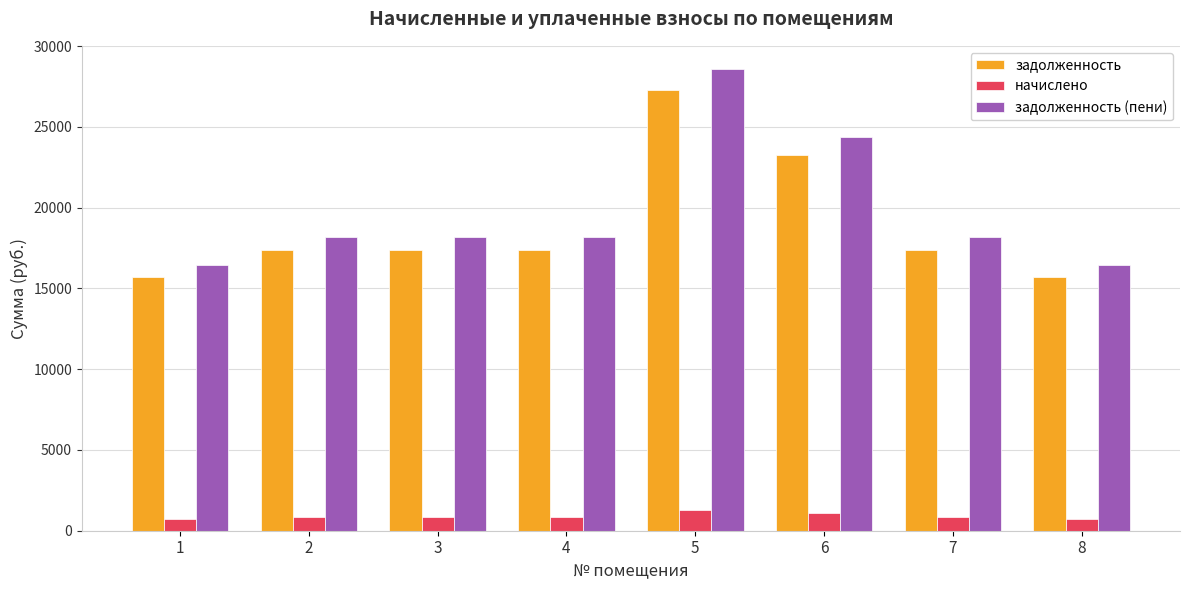

What is the spread (max minus min) of values at 6?

23290.2